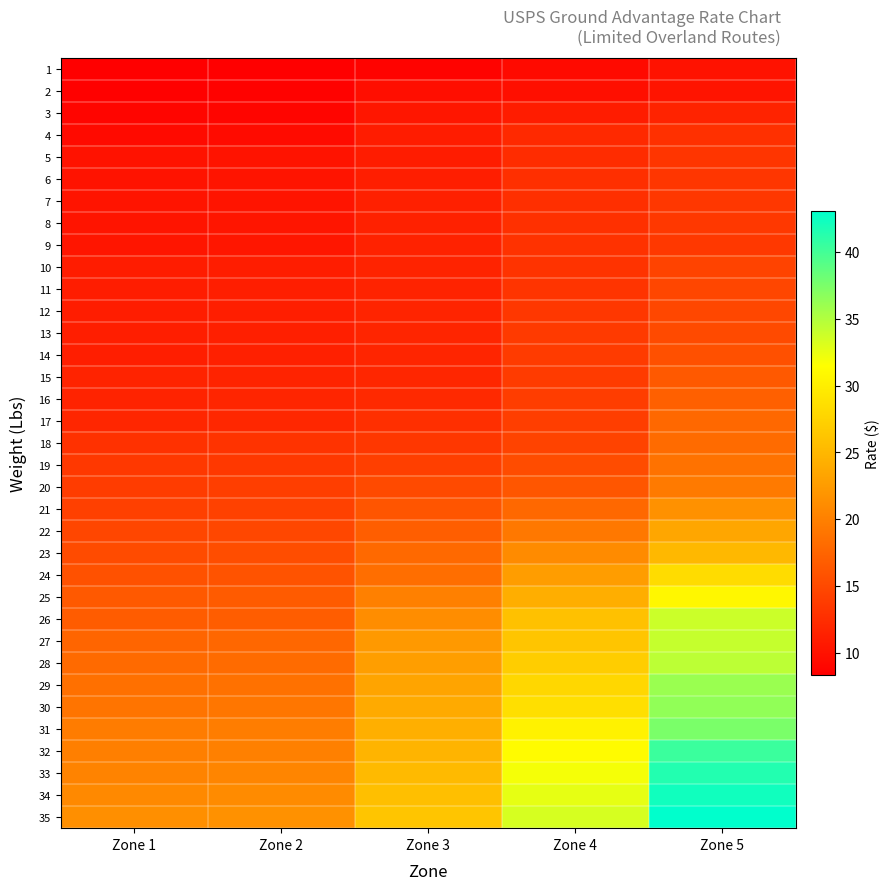

Reading left to right, transcribe all the data shown in this chart.

1: Zone 1=8.3	Zone 2=8.3	Zone 3=8.7	Zone 4=9.3	Zone 5=10.1
2: Zone 1=8.5	Zone 2=8.6	Zone 3=9.6	Zone 4=9.8	Zone 5=10.2
3: Zone 1=8.8	Zone 2=8.9	Zone 3=10.3	Zone 4=10.9	Zone 5=11.5
4: Zone 1=9.3	Zone 2=9.4	Zone 3=10.9	Zone 4=12.1	Zone 5=12.8
5: Zone 1=10.0	Zone 2=10.1	Zone 3=10.9	Zone 4=12.3	Zone 5=13.2
6: Zone 1=10.1	Zone 2=10.2	Zone 3=11.2	Zone 4=12.7	Zone 5=13.3
7: Zone 1=10.2	Zone 2=10.2	Zone 3=11.3	Zone 4=12.7	Zone 5=13.3
8: Zone 1=10.2	Zone 2=10.3	Zone 3=11.4	Zone 4=12.8	Zone 5=13.4
9: Zone 1=10.3	Zone 2=10.4	Zone 3=11.4	Zone 4=12.9	Zone 5=13.4
10: Zone 1=10.9	Zone 2=11.1	Zone 3=11.6	Zone 4=13.0	Zone 5=14.4
11: Zone 1=11.0	Zone 2=11.1	Zone 3=11.6	Zone 4=13.1	Zone 5=14.7
12: Zone 1=11.1	Zone 2=11.2	Zone 3=11.7	Zone 4=13.3	Zone 5=14.8
13: Zone 1=11.1	Zone 2=11.2	Zone 3=11.7	Zone 4=13.7	Zone 5=15.1
14: Zone 1=11.2	Zone 2=11.2	Zone 3=11.8	Zone 4=13.7	Zone 5=15.7
15: Zone 1=11.5	Zone 2=11.6	Zone 3=11.9	Zone 4=13.8	Zone 5=16.5
16: Zone 1=11.6	Zone 2=11.7	Zone 3=12.2	Zone 4=13.9	Zone 5=17.1
17: Zone 1=11.8	Zone 2=11.9	Zone 3=12.7	Zone 4=14.0	Zone 5=17.9
18: Zone 1=12.8	Zone 2=13.0	Zone 3=13.3	Zone 4=14.4	Zone 5=18.1
19: Zone 1=13.4	Zone 2=13.5	Zone 3=14.1	Zone 4=15.3	Zone 5=18.7
20: Zone 1=13.8	Zone 2=13.9	Zone 3=15.1	Zone 4=16.2	Zone 5=19.4
21: Zone 1=14.2	Zone 2=14.2	Zone 3=16.1	Zone 4=17.8	Zone 5=21.5
22: Zone 1=14.7	Zone 2=14.8	Zone 3=16.9	Zone 4=19.2	Zone 5=23.4
23: Zone 1=15.2	Zone 2=15.3	Zone 3=17.9	Zone 4=20.9	Zone 5=25.1
24: Zone 1=15.8	Zone 2=15.9	Zone 3=18.4	Zone 4=22.6	Zone 5=28.4
25: Zone 1=16.5	Zone 2=16.6	Zone 3=20.0	Zone 4=24.1	Zone 5=30.8
26: Zone 1=16.7	Zone 2=16.9	Zone 3=21.1	Zone 4=25.9	Zone 5=33.8
27: Zone 1=17.6	Zone 2=17.7	Zone 3=22.2	Zone 4=26.3	Zone 5=34.1
28: Zone 1=18.0	Zone 2=18.1	Zone 3=22.8	Zone 4=27.1	Zone 5=34.5
29: Zone 1=18.5	Zone 2=18.6	Zone 3=23.3	Zone 4=27.9	Zone 5=36.0
30: Zone 1=18.9	Zone 2=19.1	Zone 3=23.9	Zone 4=28.6	Zone 5=36.5
31: Zone 1=19.6	Zone 2=19.8	Zone 3=24.2	Zone 4=30.4	Zone 5=37.5
32: Zone 1=19.9	Zone 2=20.1	Zone 3=24.7	Zone 4=31.2	Zone 5=40.4
33: Zone 1=20.3	Zone 2=20.5	Zone 3=25.2	Zone 4=31.9	Zone 5=41.5
34: Zone 1=20.9	Zone 2=21.1	Zone 3=25.8	Zone 4=32.6	Zone 5=42.4
35: Zone 1=21.4	Zone 2=21.6	Zone 3=26.3	Zone 4=33.4	Zone 5=43.1